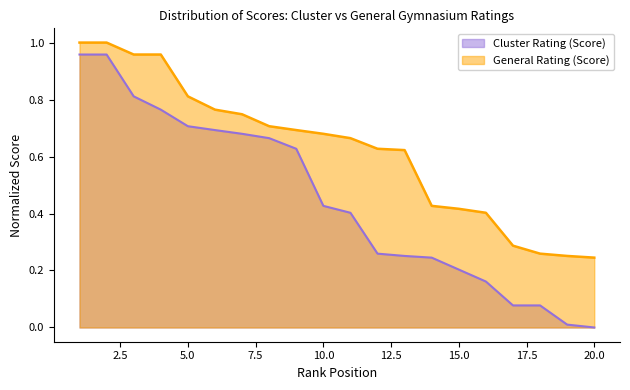

True or false: Cluster Rating (Score) and General Rating (Score) intersect in this chart.

False